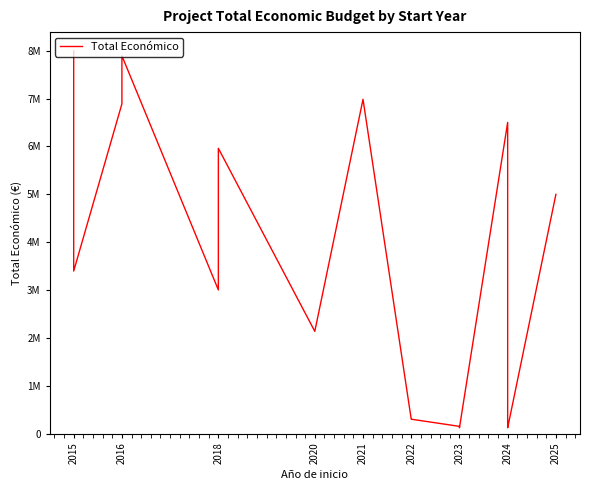

True or false: there are more than 0 points higher than both neighbors.

True